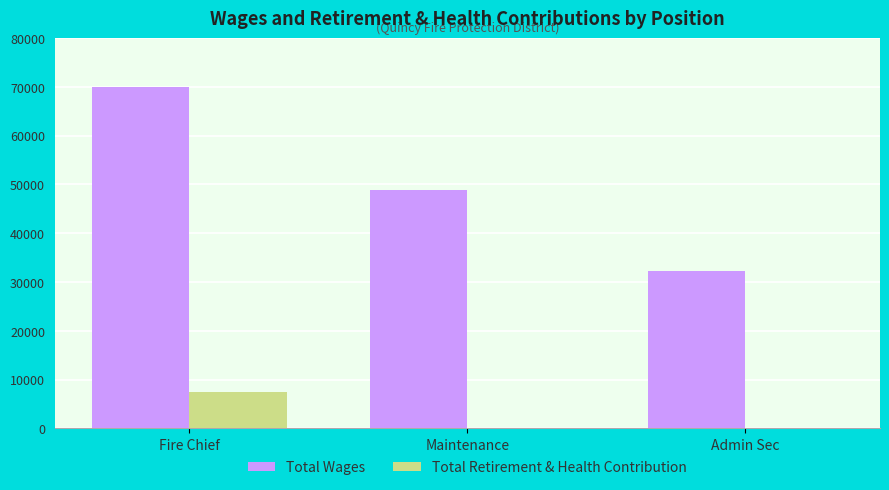

The value of Total Wages at Admin Sec is 19222. True or false?

False